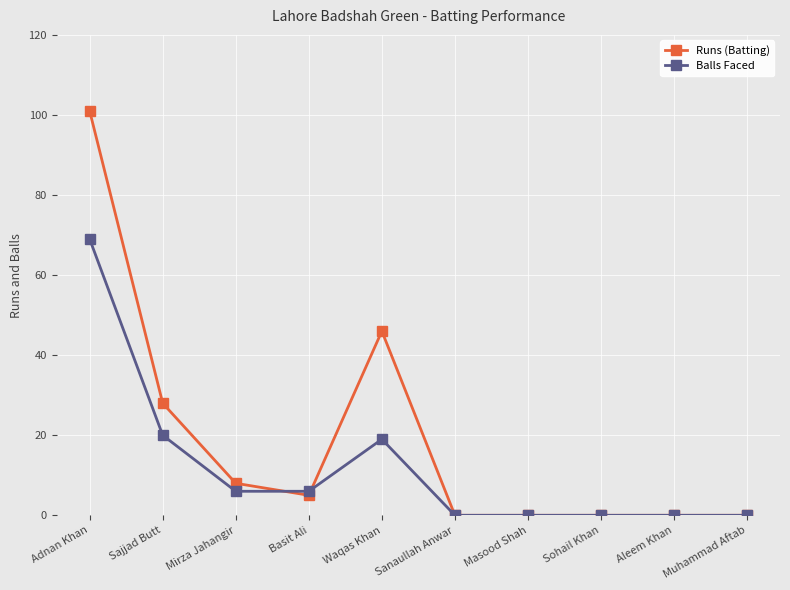

Is the value of Balls Faced at Sajjad Butt greater than the value of Runs (Batting) at Sajjad Butt?

No